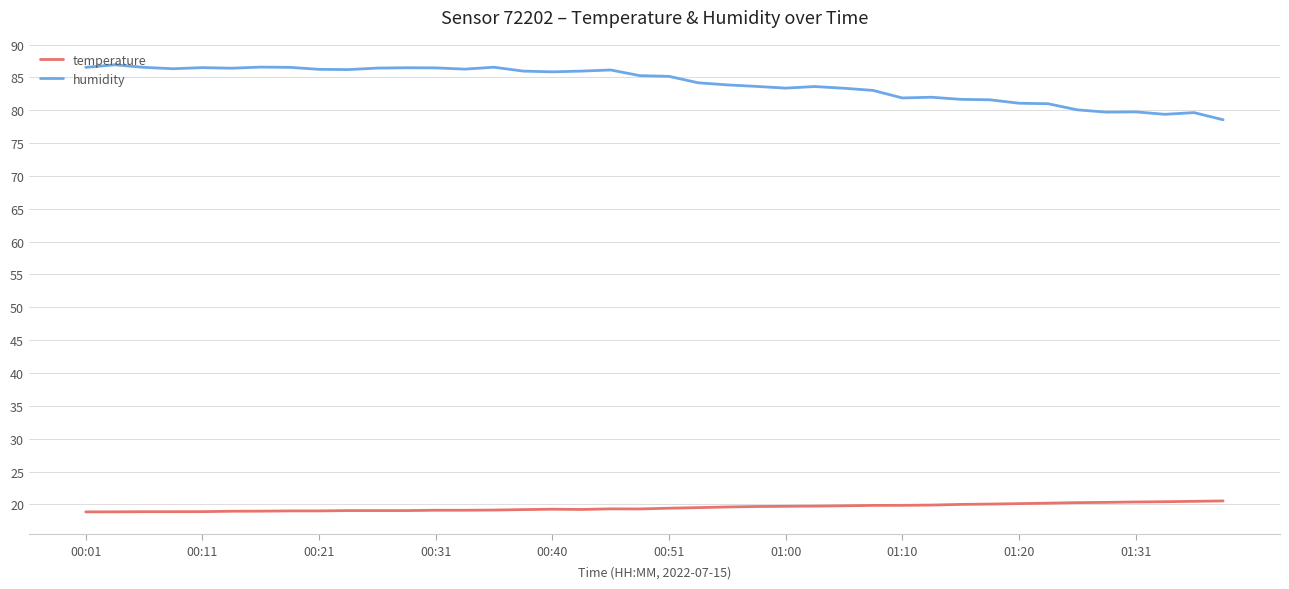

What is the highest value of the humidity series?

86.9